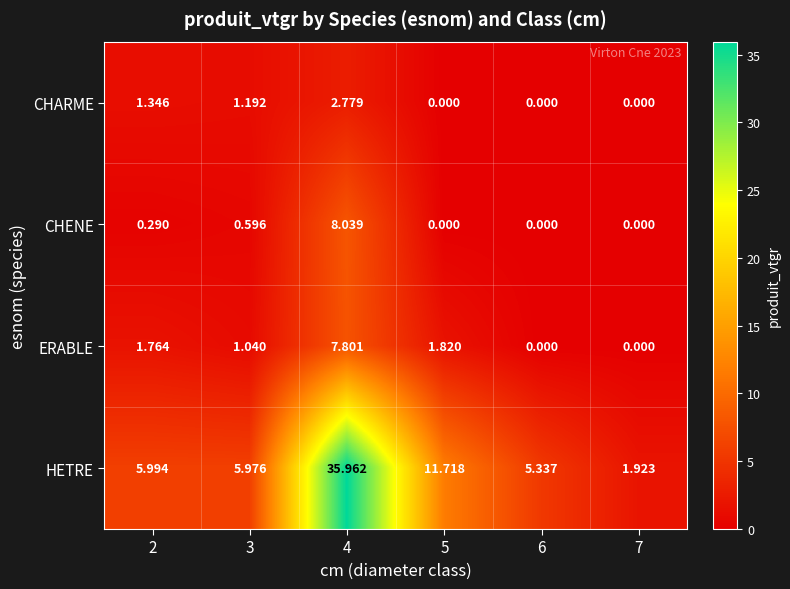

Which series has the largest total across all categories?

HETRE